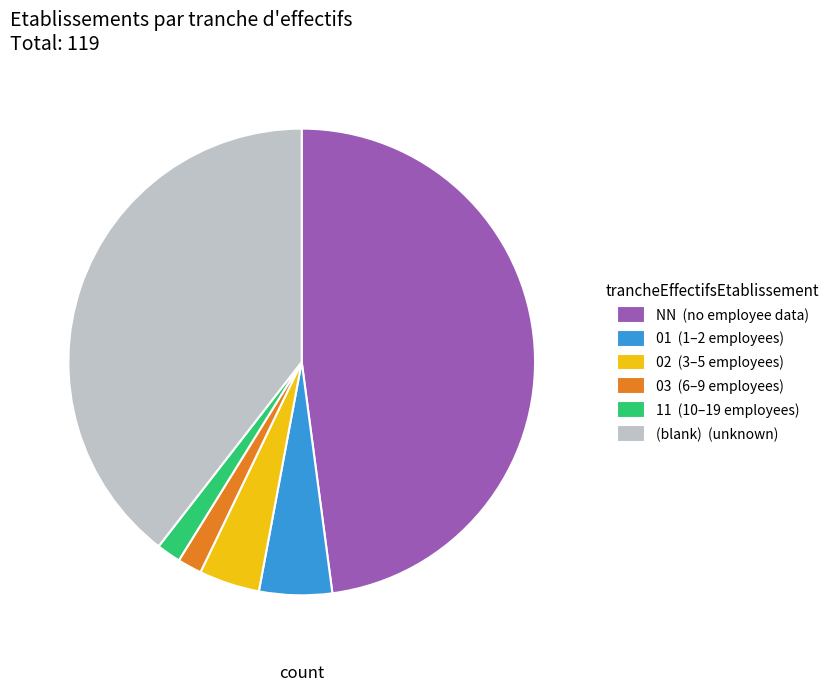

Do 01 (1–2 employees) and 02 (3–5 employees) together represent more than half of the pie?

No